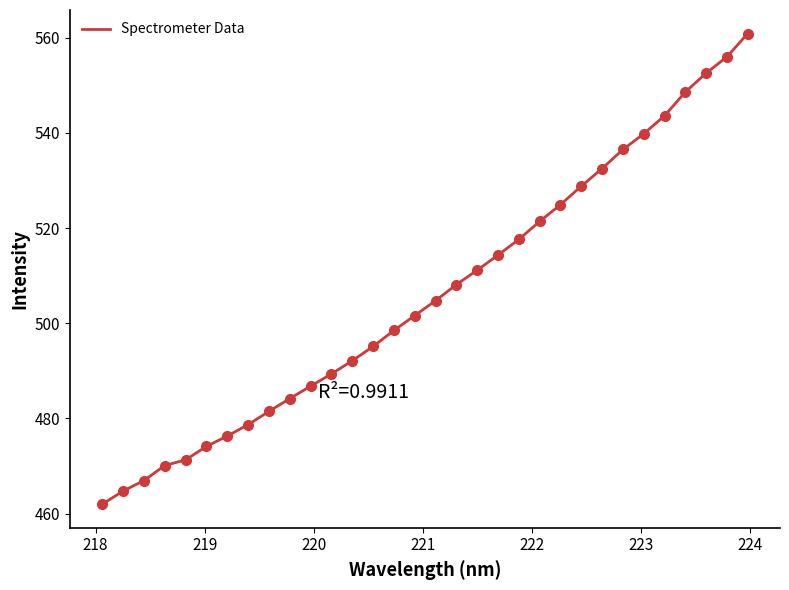

What is the maximum value shown in the chart?

560.9